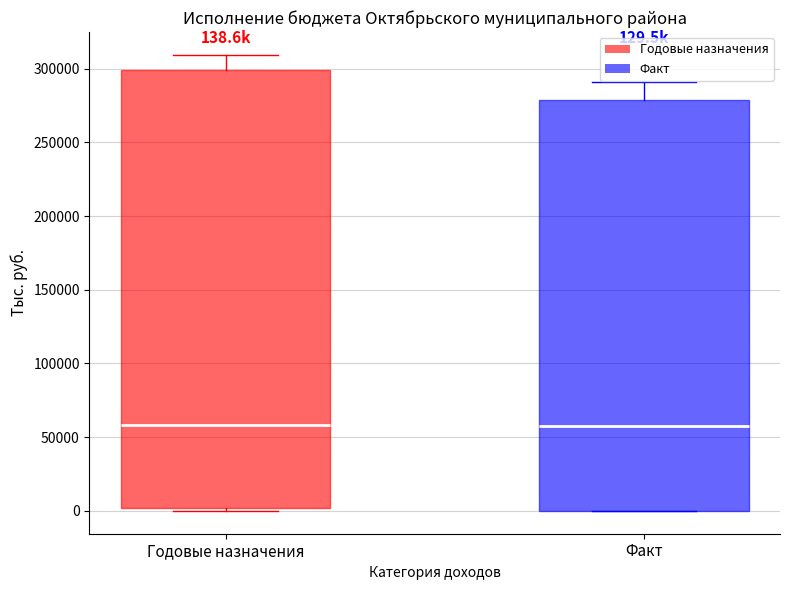

Comparing the boxes themselves (not the whiskers), which one is the tallest?

Годовые назначения